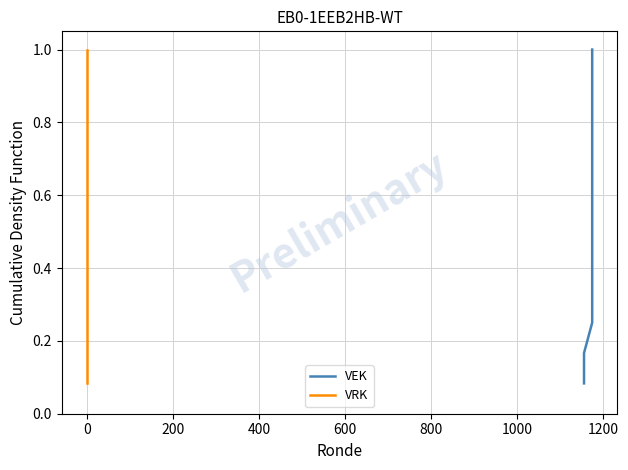

True or false: VEK and VRK intersect in this chart.

False